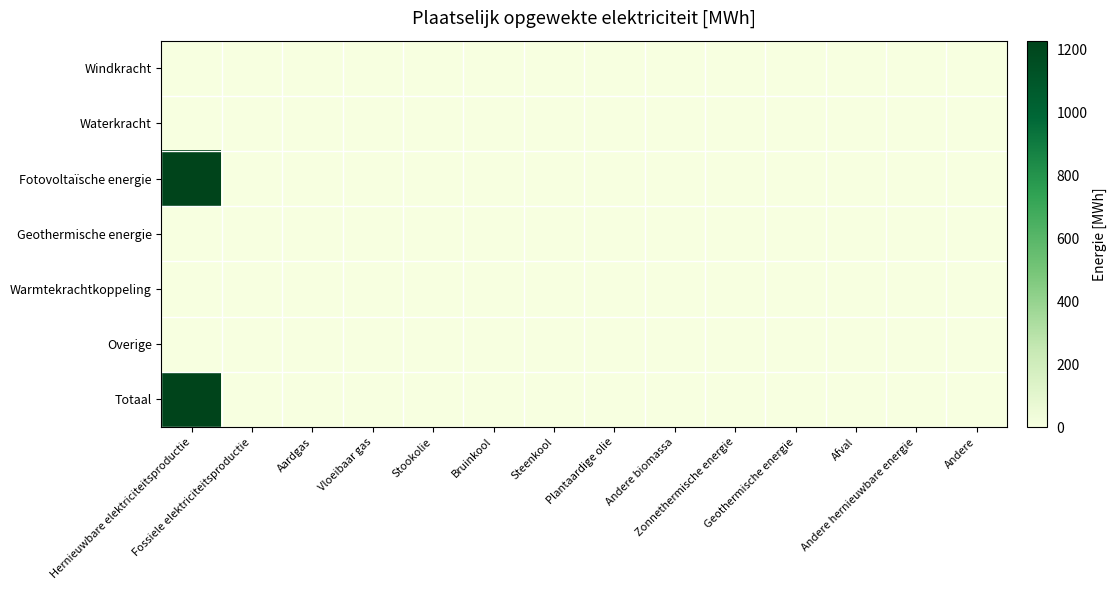

How many series are shown in this chart?

7